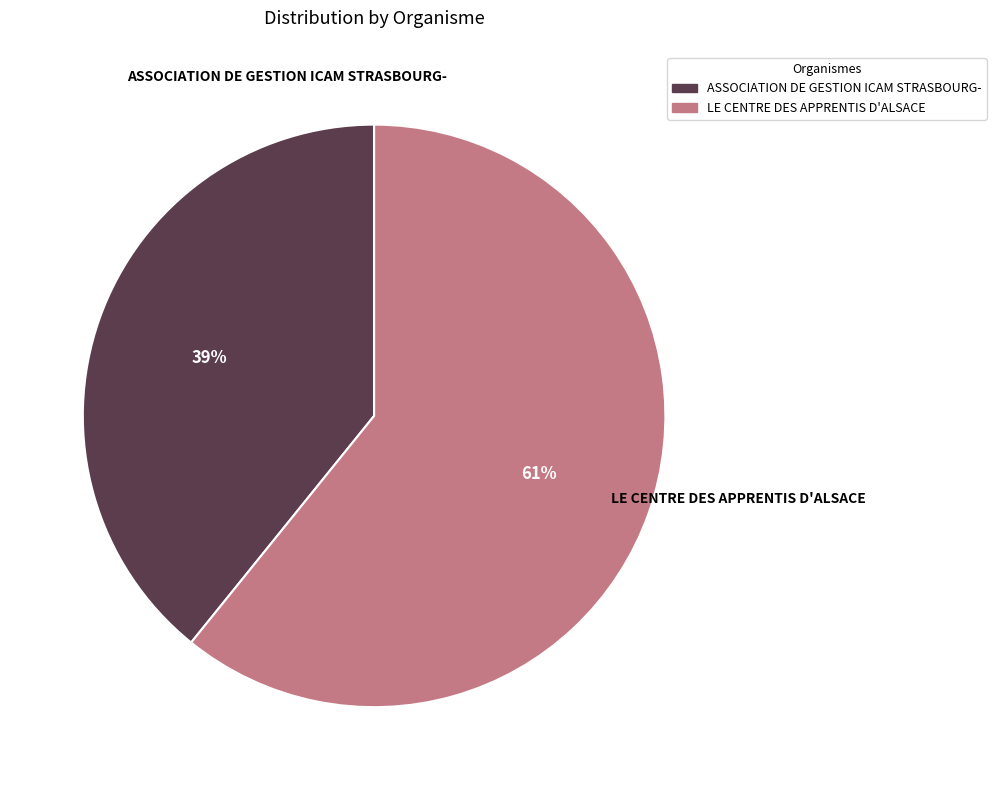

Count the number of slices in the pie.

2